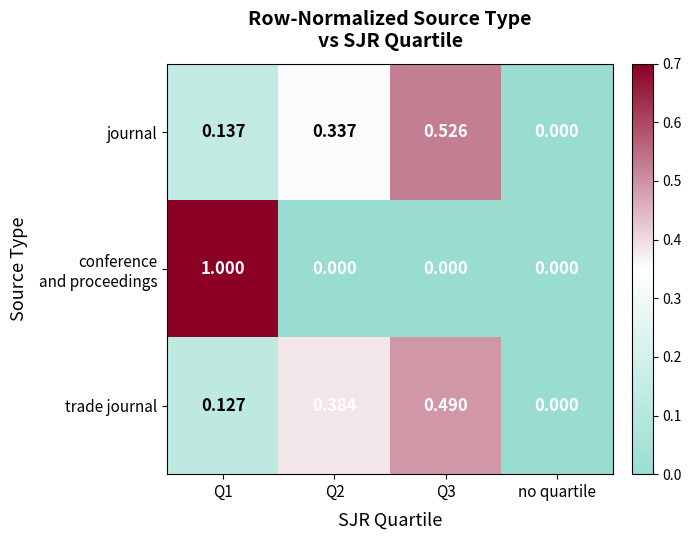

At which category is the sum across all series the highest?

Q1